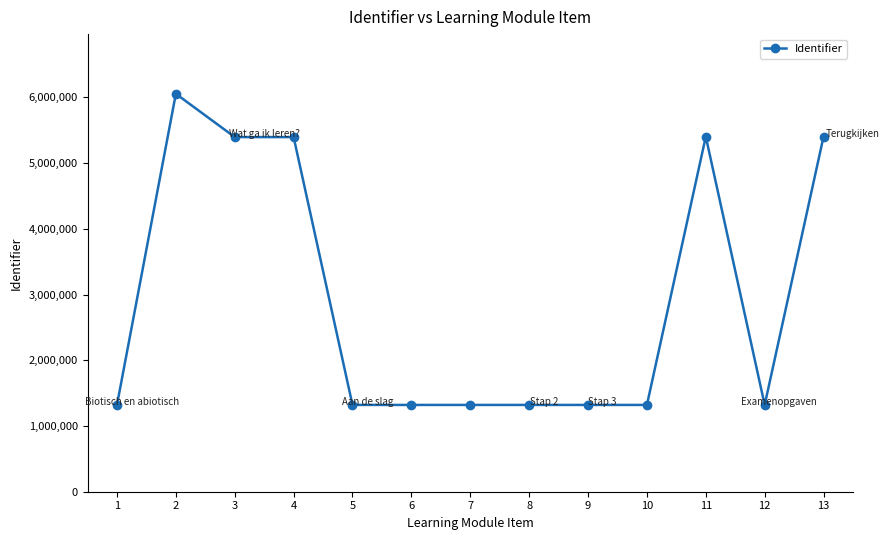

At which category does the data reach its first local peak?

2